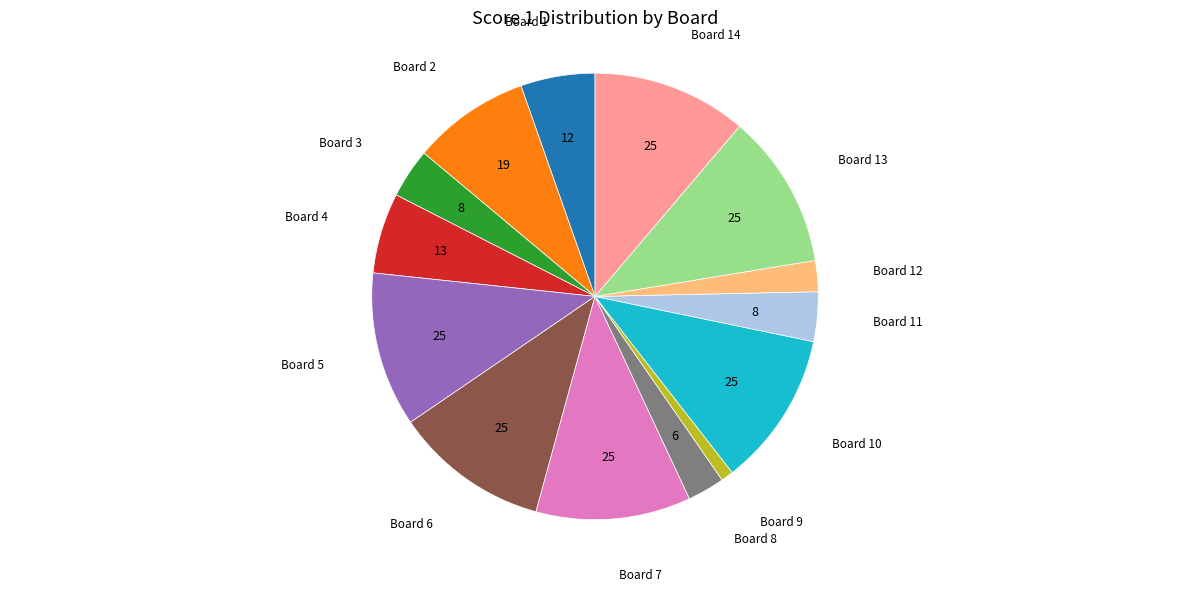

Is there any slice that represents more than half of the pie?

No